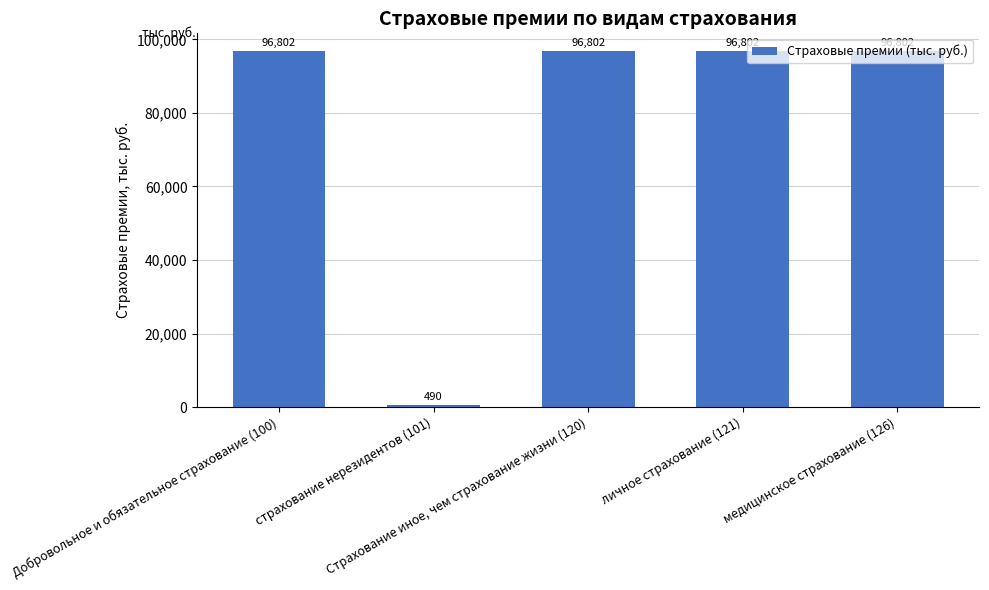

The chart shows a value of 158677.5 at Добровольное и обязательное страхование (100). True or false?

False